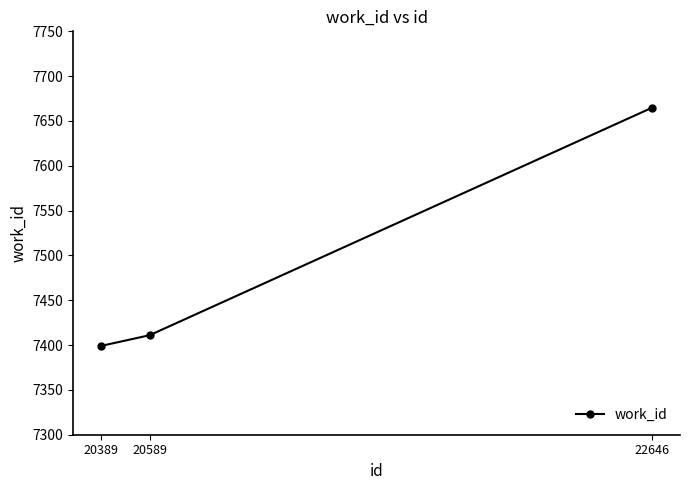

How many distinct data groups are displayed?

1